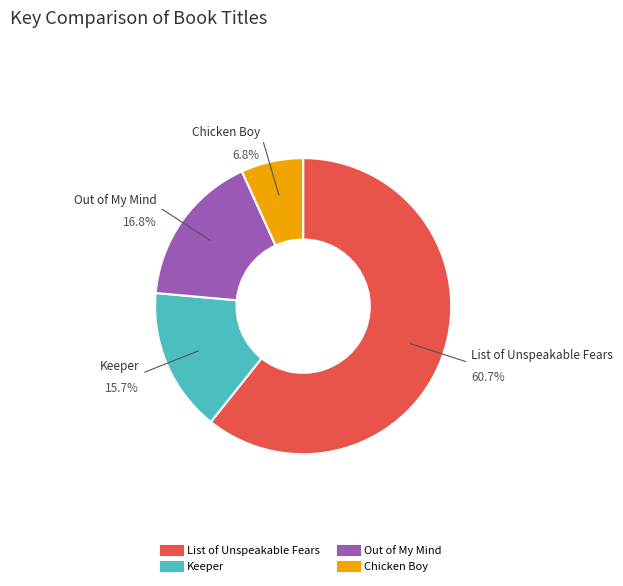

How many slices are in this pie chart?

4